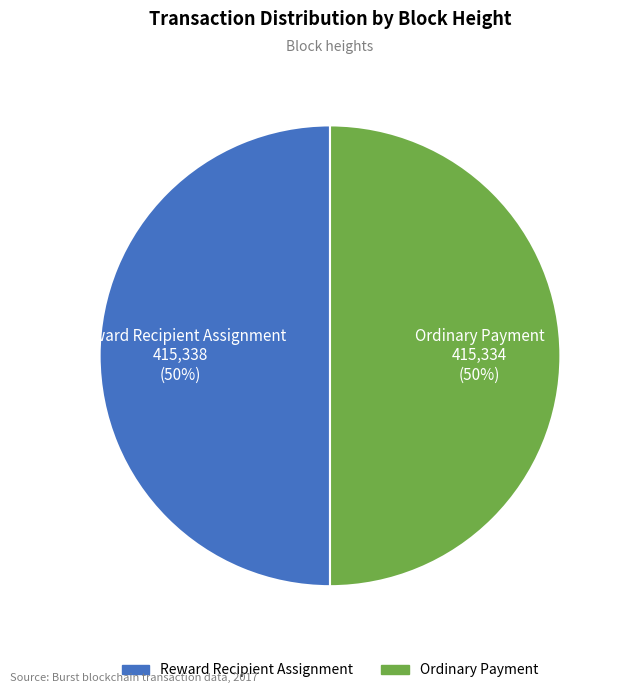

To the nearest percent, what is the average slice percentage?

50%